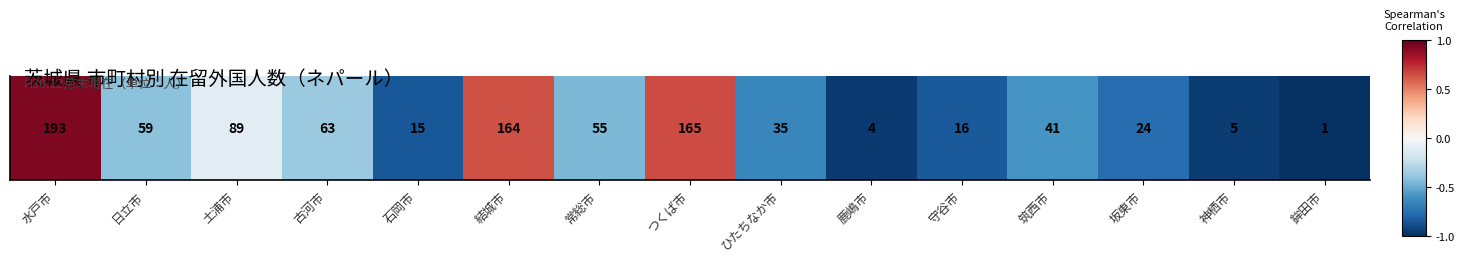

How many values exceed 0?

3